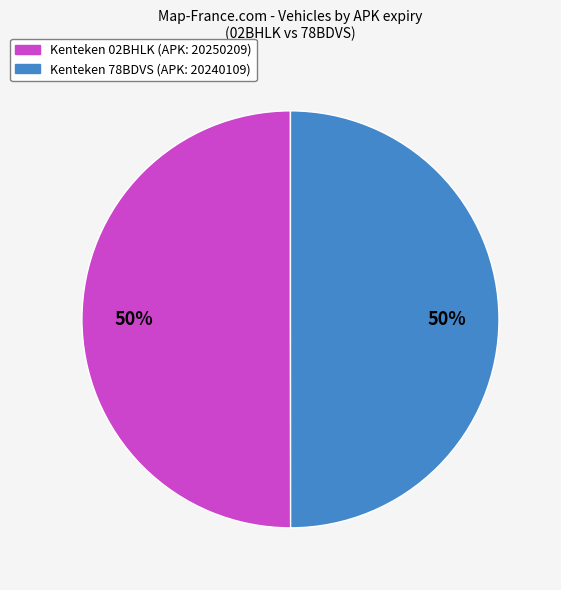

To the nearest percent, what is the average slice percentage?

50%